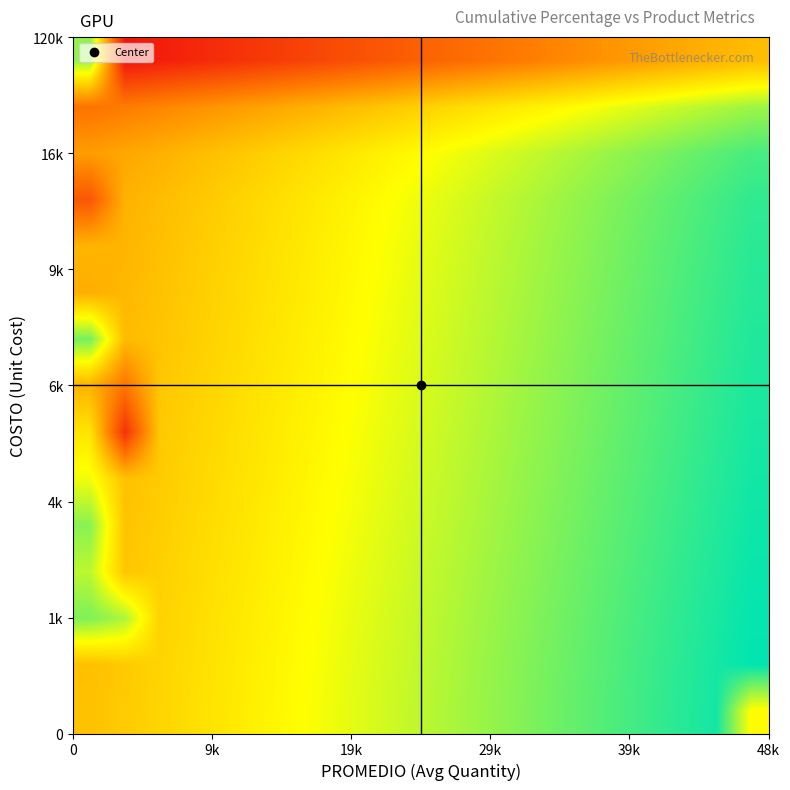

What is the greatest value displayed?

1.0